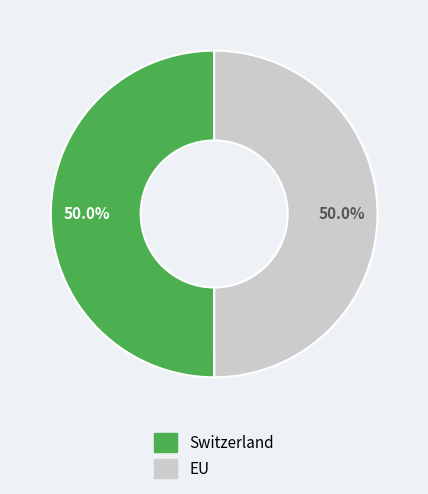

What is the ratio of the value at Switzerland to the value at EU?

1.0